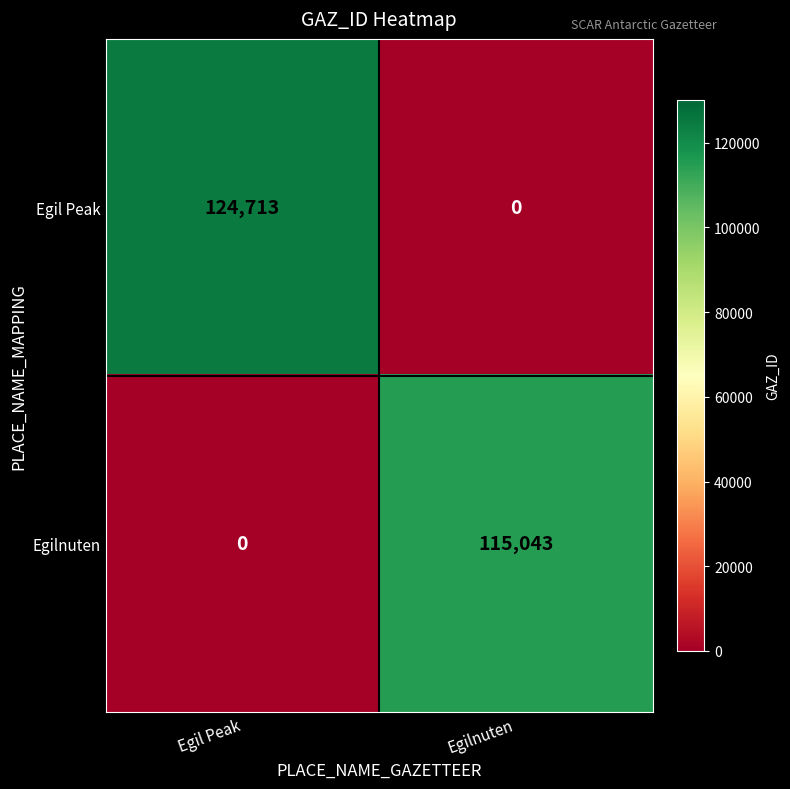

What is the difference between the maximum and minimum values in the Egil Peak series?

124713